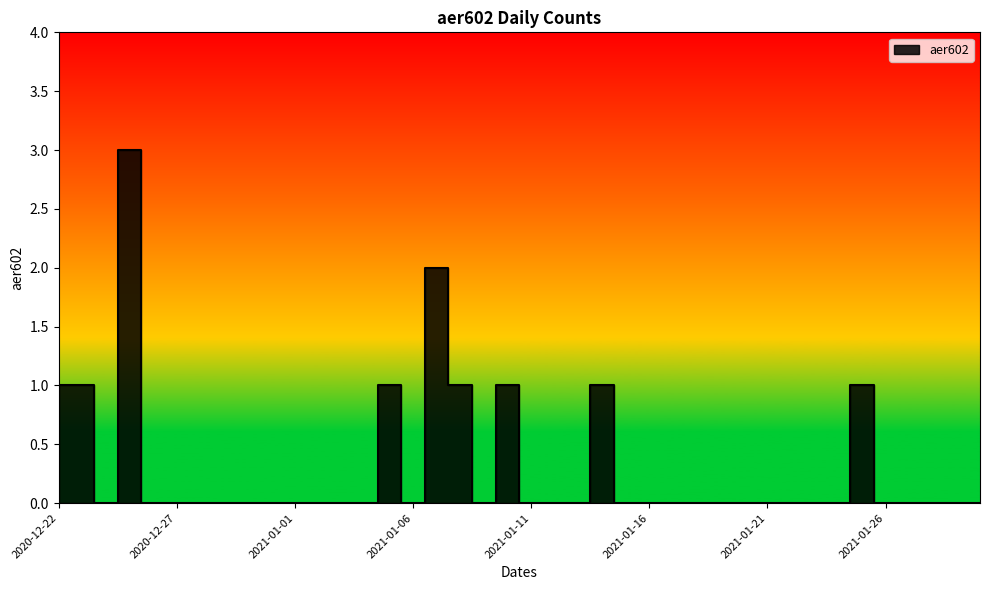

Where is the first local maximum?

2020-12-25